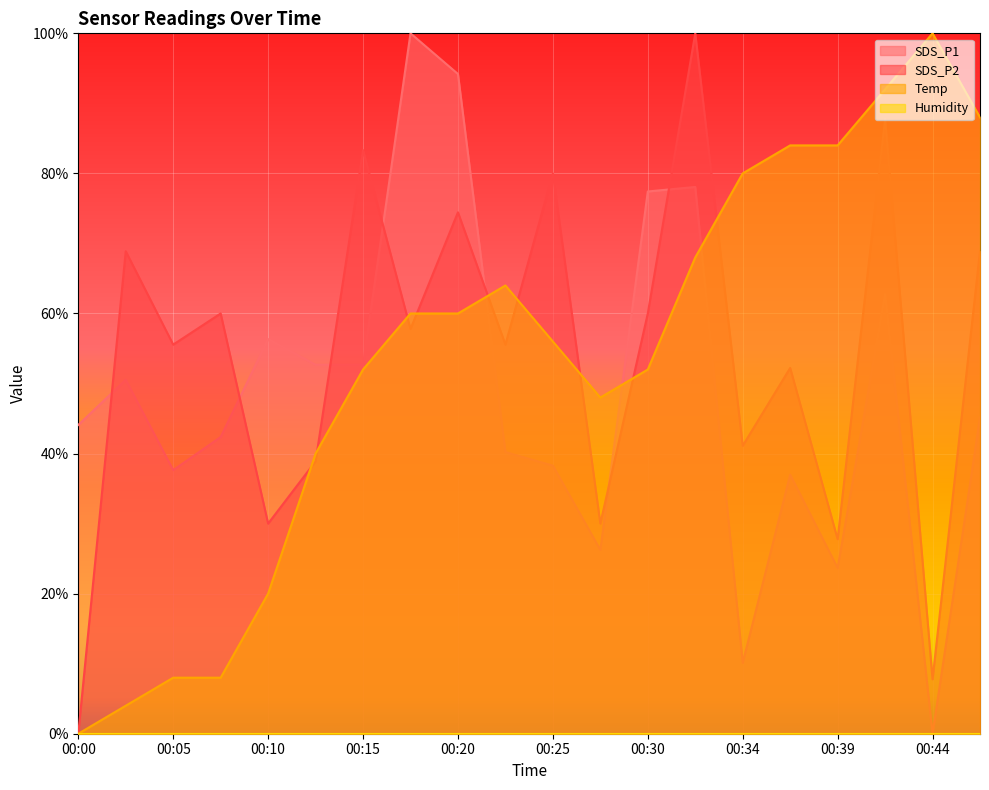

Which series changed the most between 00:07 and 00:12?

Temp